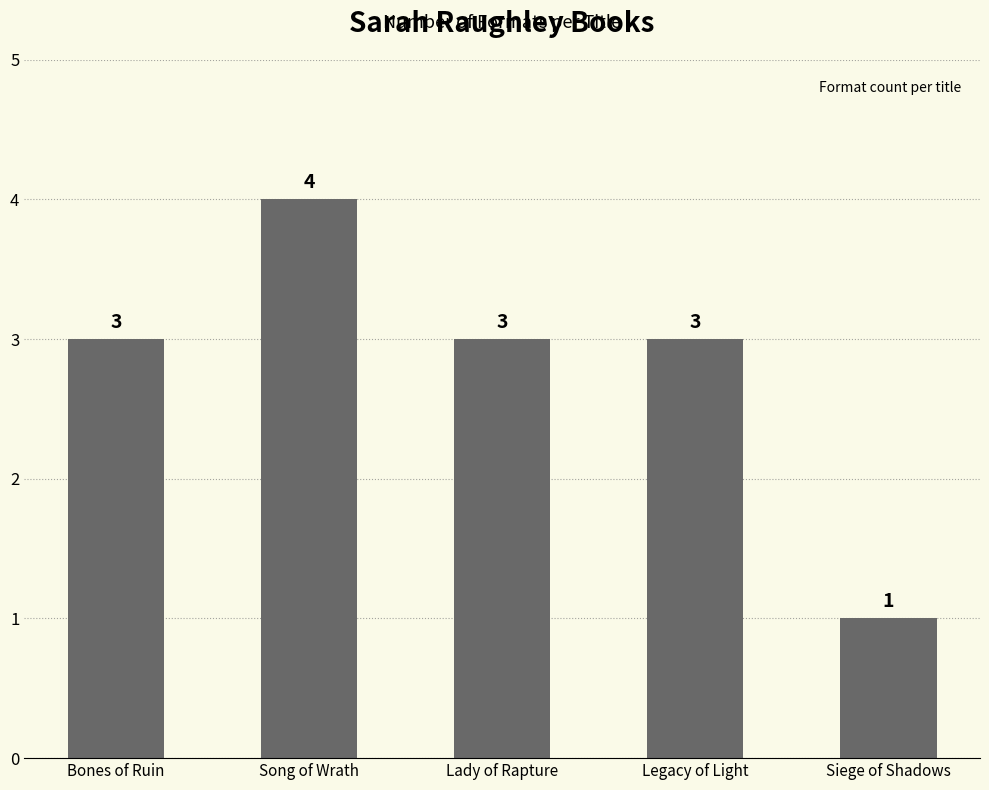

How many values are between 3 and 4?

4